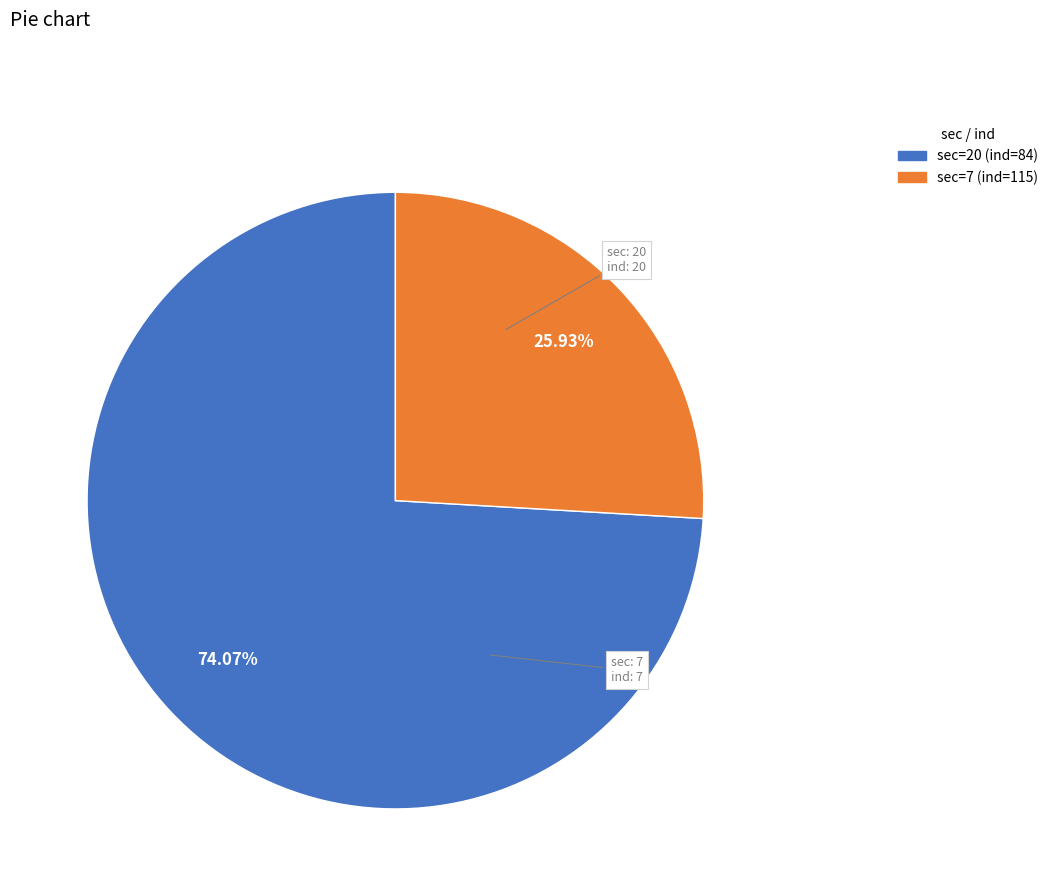

Does any single category account for the majority?

Yes